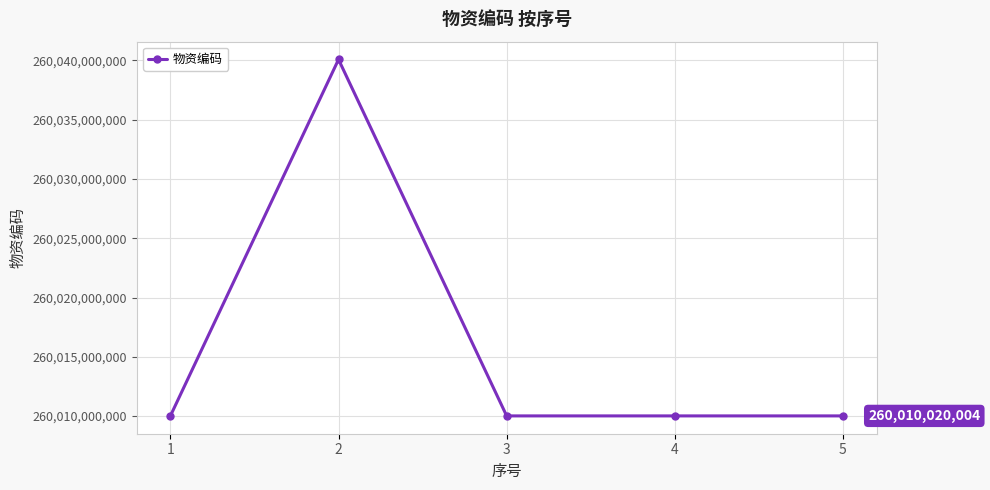

What is the value of the 2nd point from the left?

260040080035